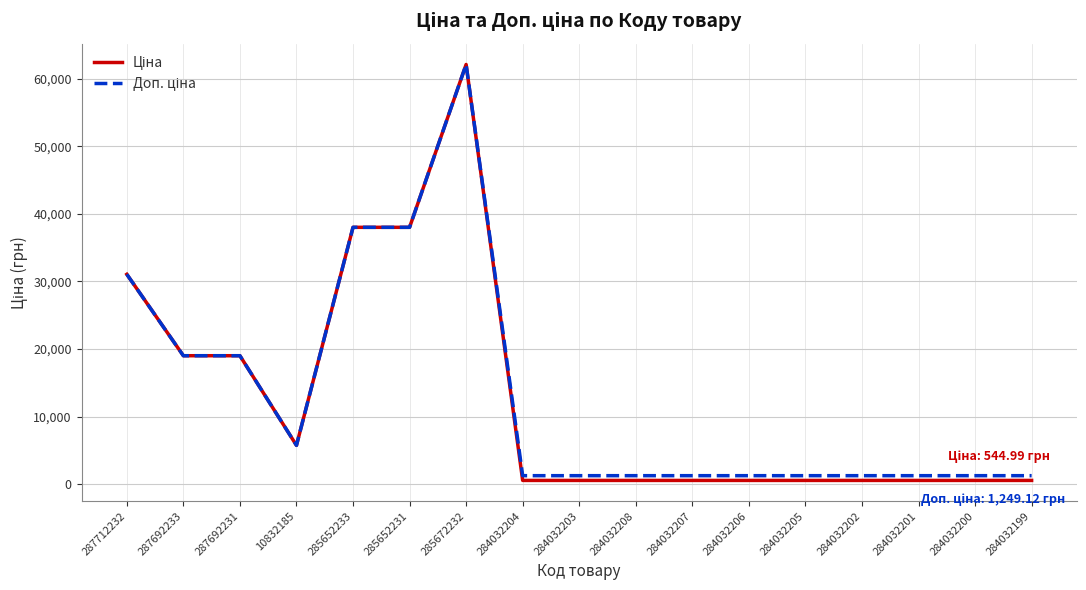

What is the total value across all series at 285652233?

76022.7